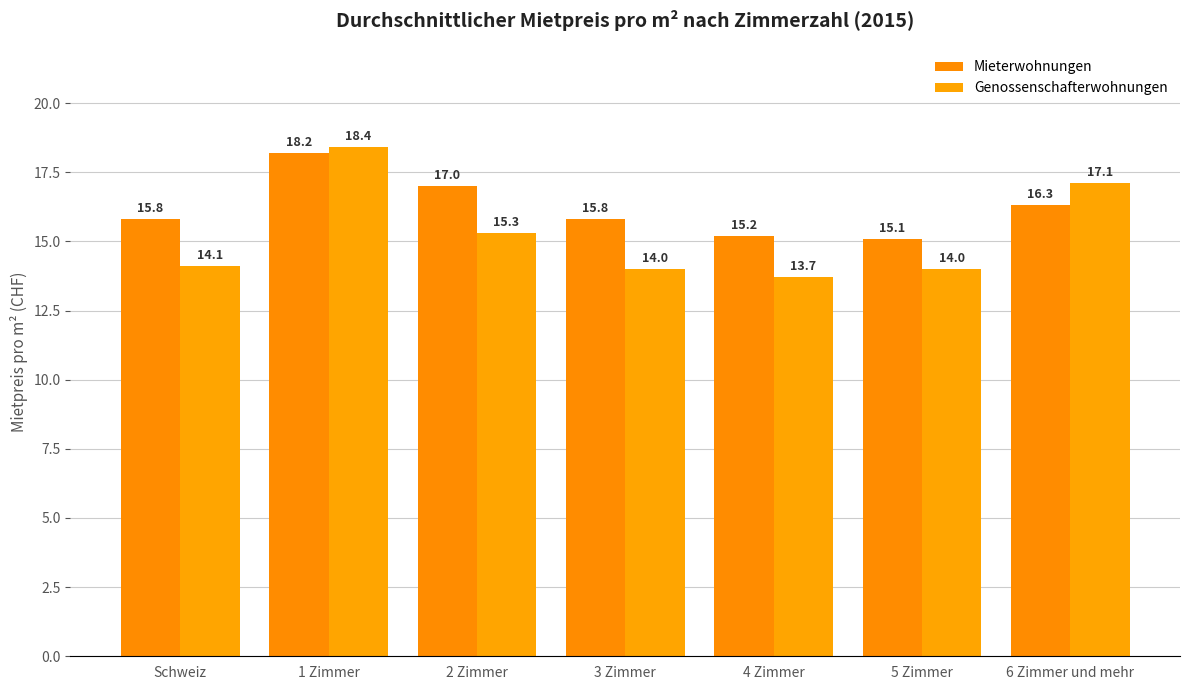

Reading right to left, extract all data points from this chart.

Mieterwohnungen: 16.3	15.1	15.2	15.8	17.0	18.2	15.8
Genossenschafterwohnungen: 17.1	14.0	13.7	14.0	15.3	18.4	14.1